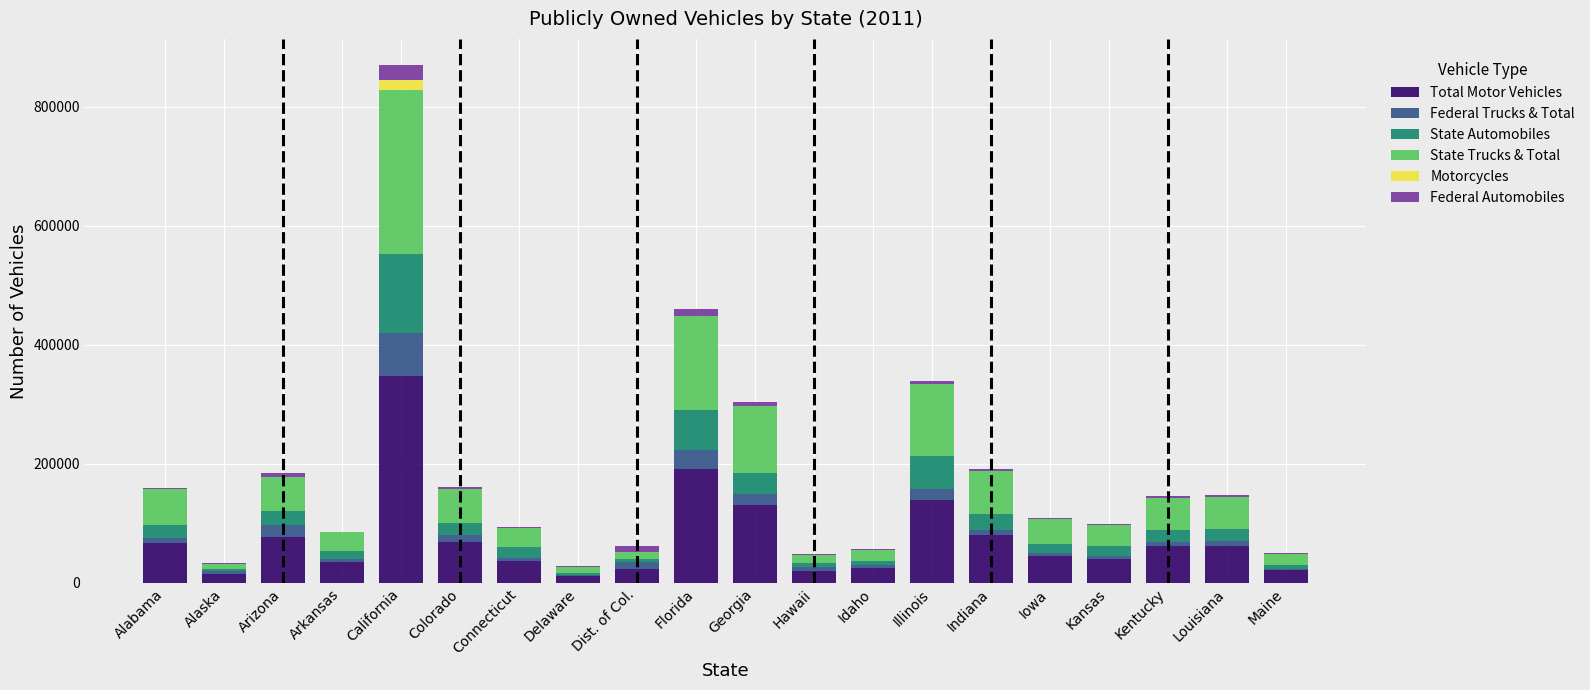

Is it true that Total Motor Vehicles equals 20284 at Hawaii?

True